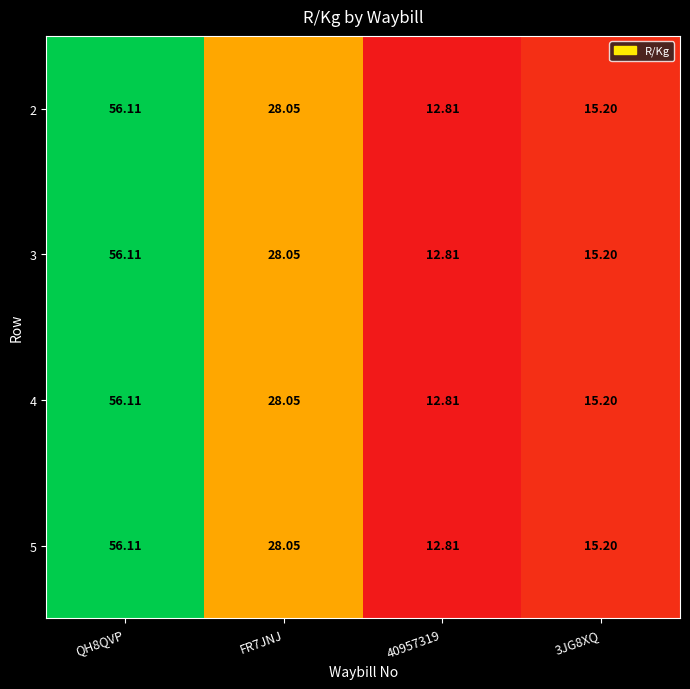

Is the value of 4 at 3JG8XQ greater than the value of 2 at FR7JNJ?

No